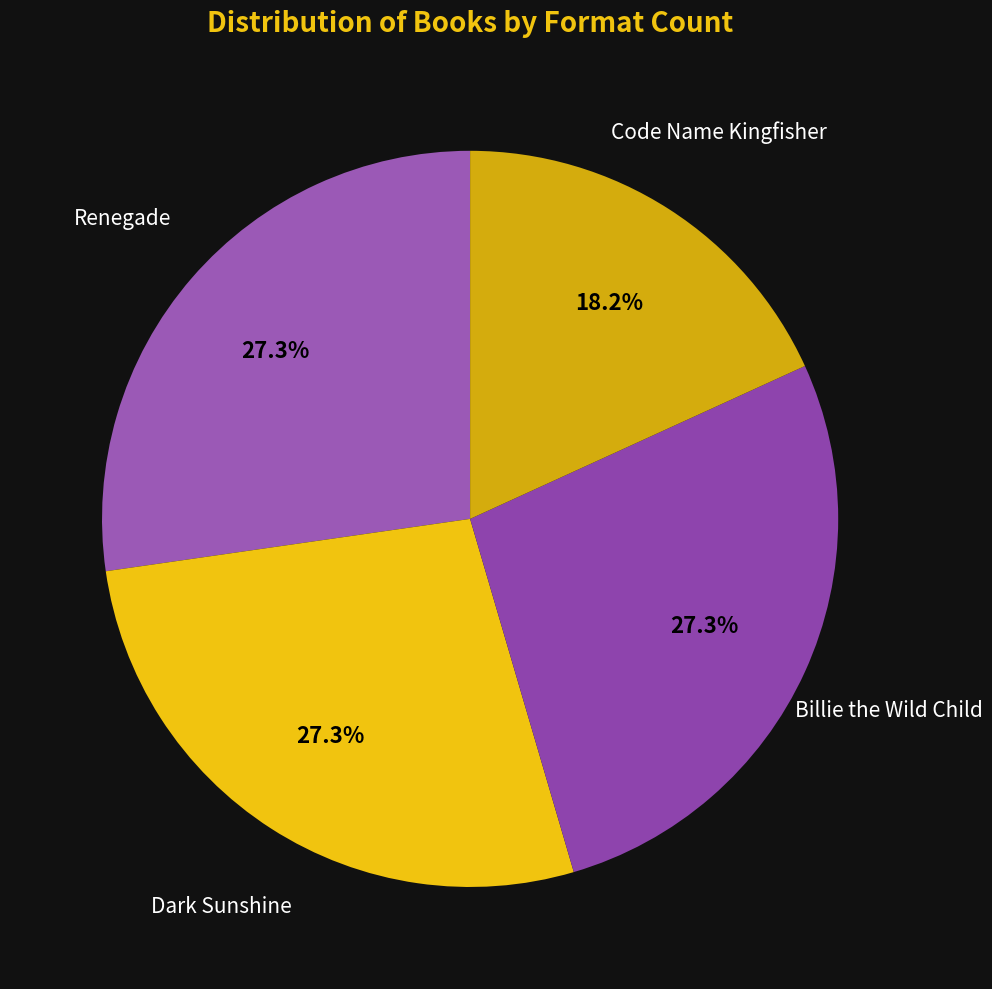

How many slices are in this pie chart?

4